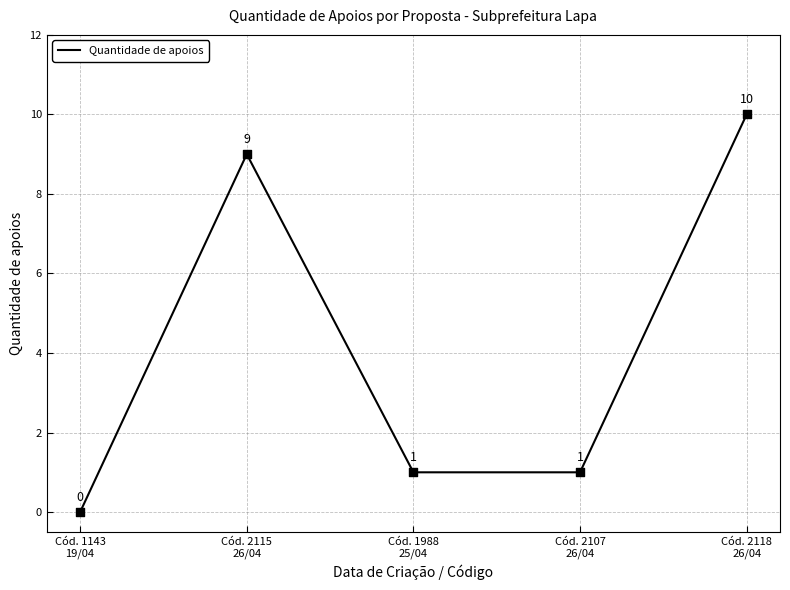

Approximately how many times larger is the value at Cód. 2107
26/04 compared to Cód. 2115
26/04?

0.1